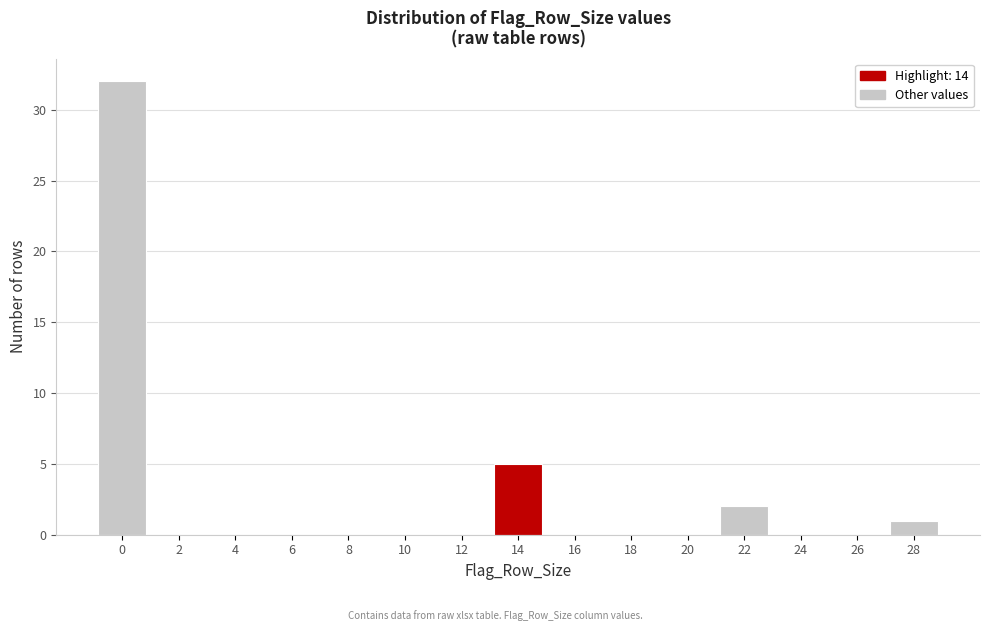

Reading left to right, extract all data points from this chart.

0=32	2=0	4=0	6=0	8=0	10=0	12=0	14=5	16=0	18=0	20=0	22=2	24=0	26=0	28=1